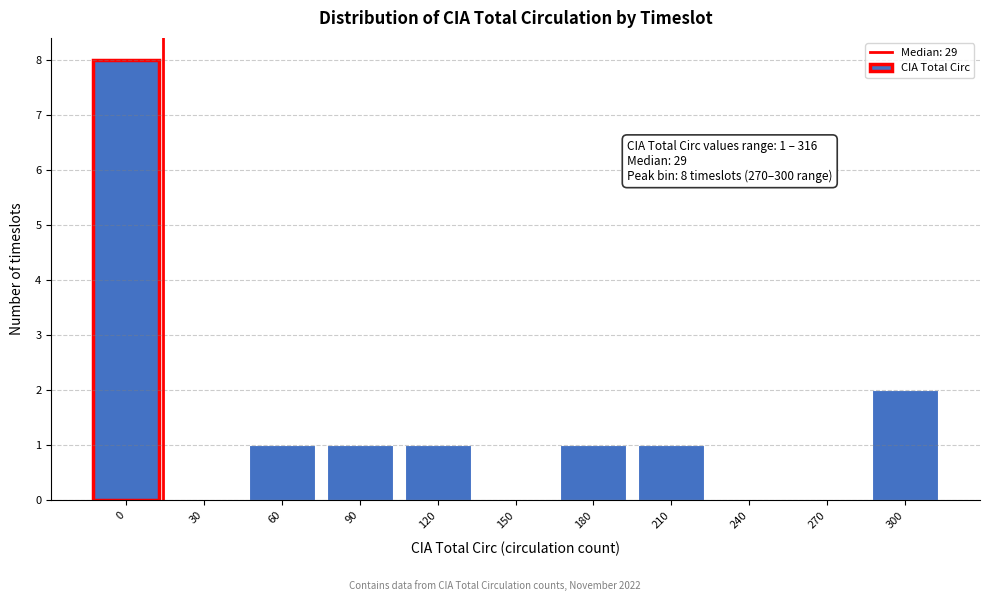

Reading left to right, extract all data points from this chart.

0=8	30=0	60=1	90=1	120=1	150=0	180=1	210=1	240=0	270=0	300=2